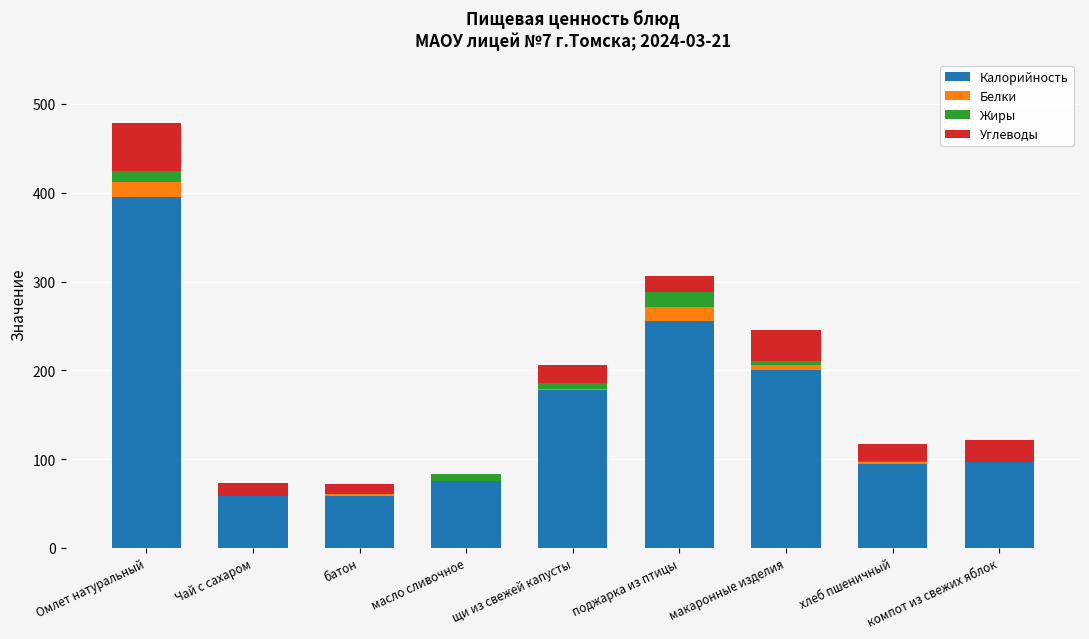

What is the sum of all Калорийность values?

1409.9